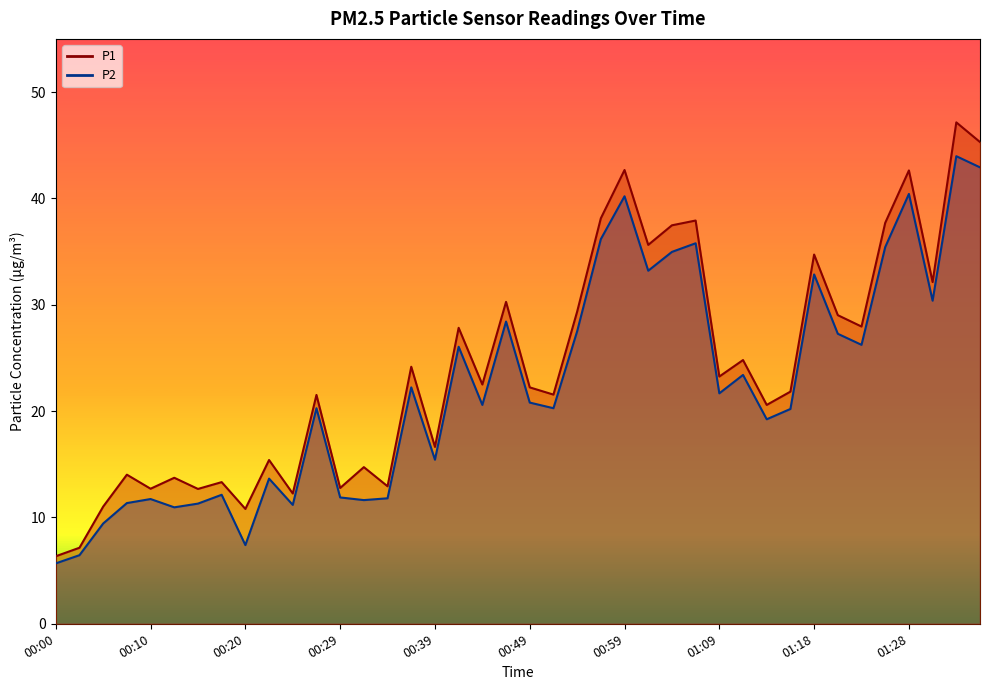

What is the average value of the P2 series?

22.3